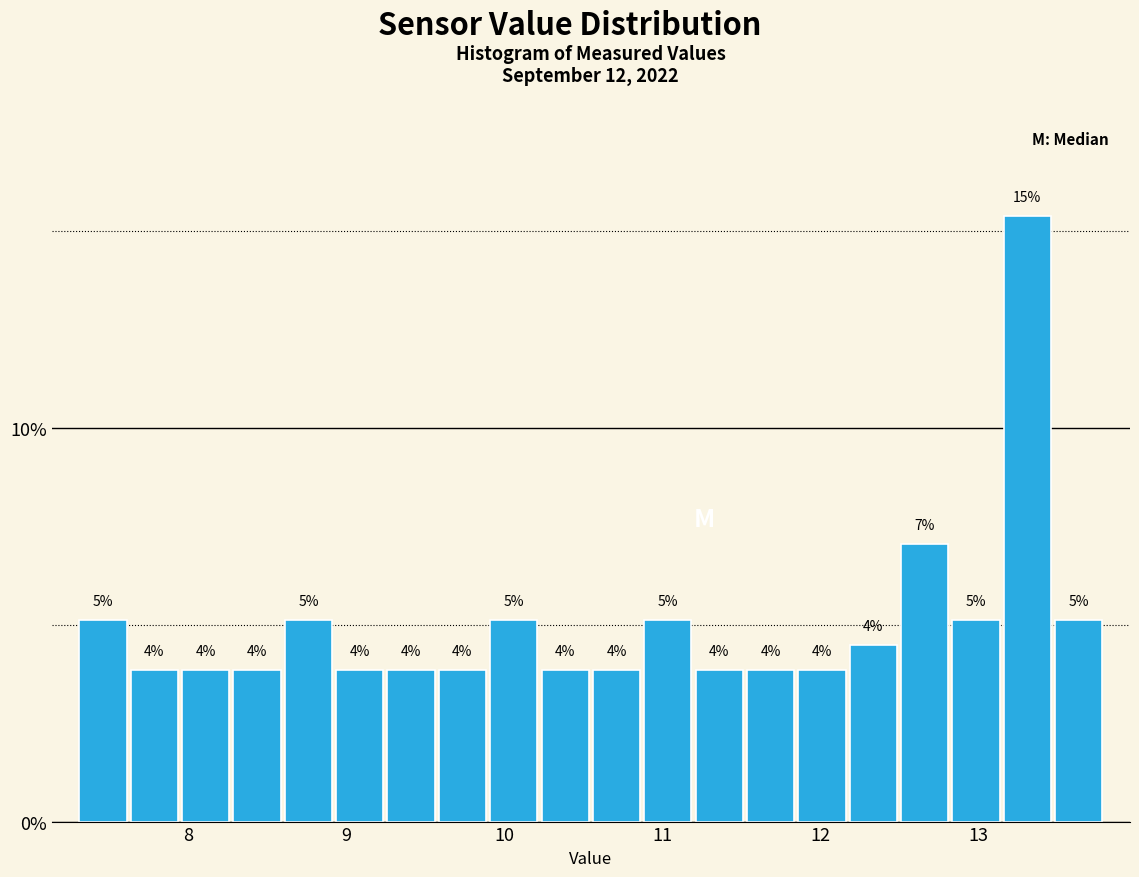

Read against the x-axis, roughly where is the centre of the tallest bar?

13.3